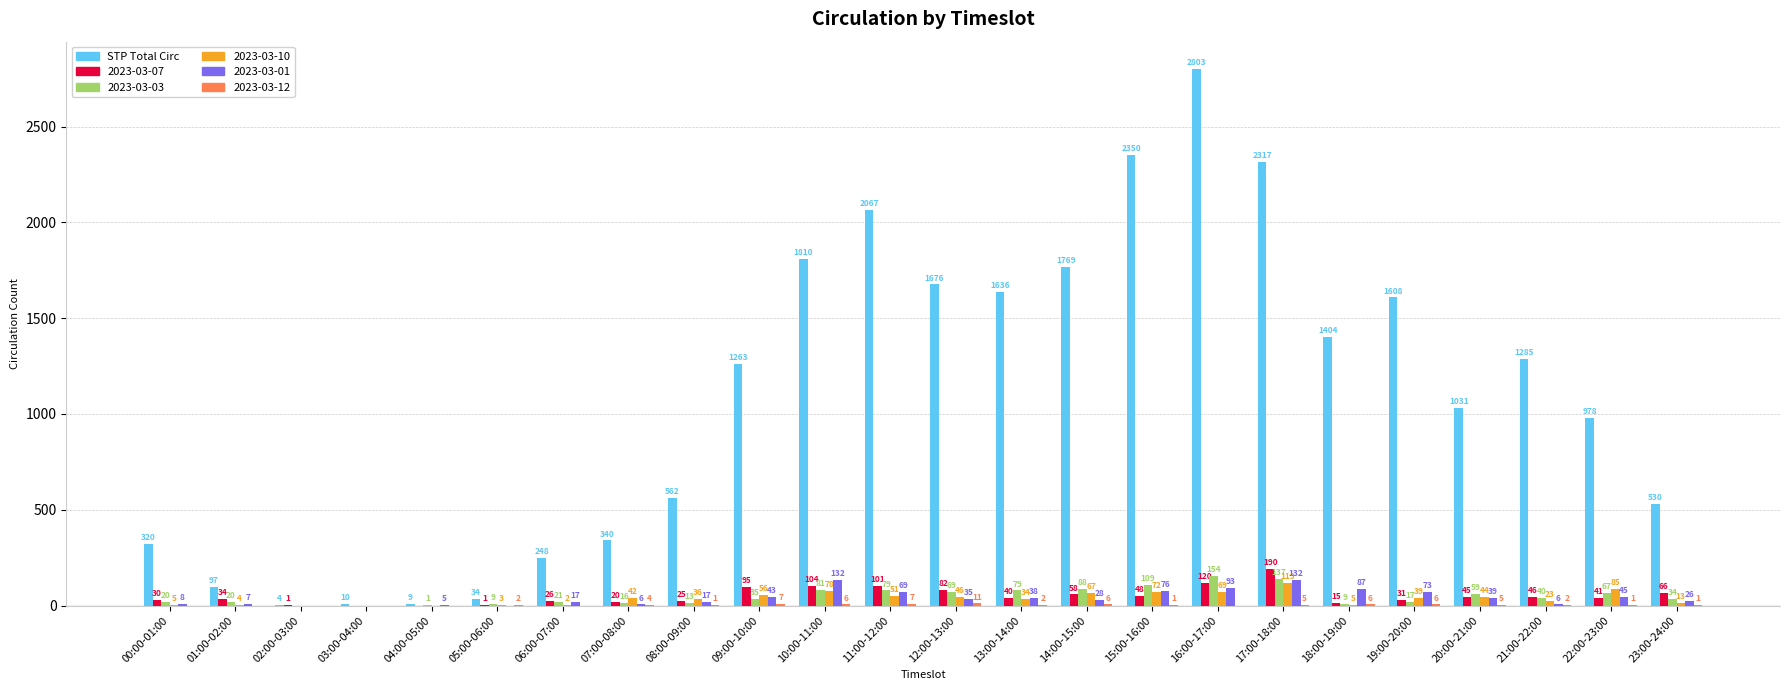

The 2023-03-07 series shows 25 at 08:00-09:00. True or false?

True